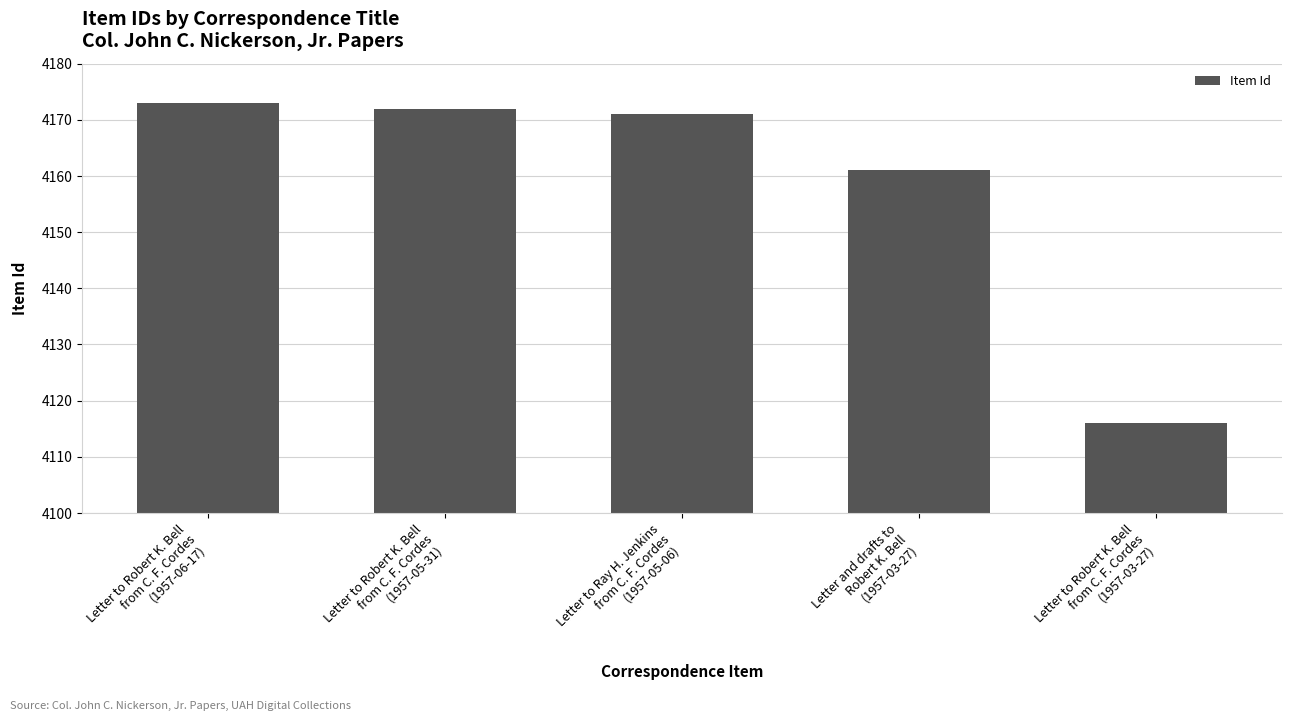

What is the sum of all values?

20793